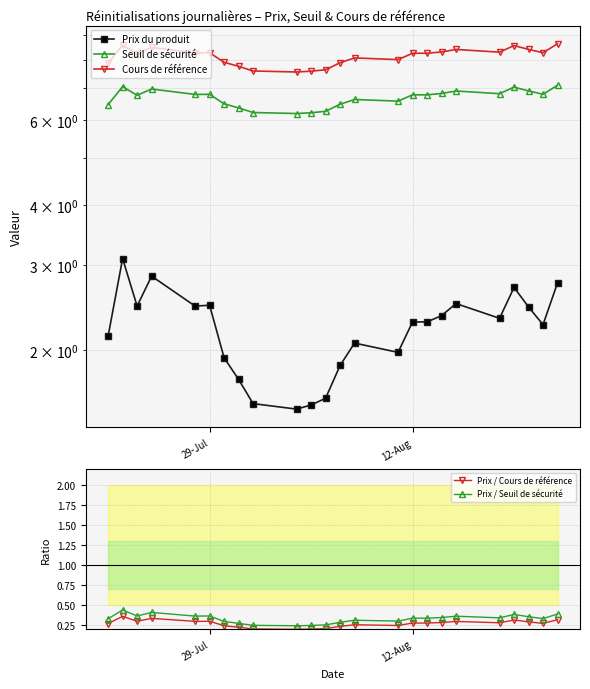

List the series in order of their peak value, lowest first.

Prix / Cours de référence, Prix / Seuil de sécurité, Prix du produit, Seuil de sécurité, Cours de référence